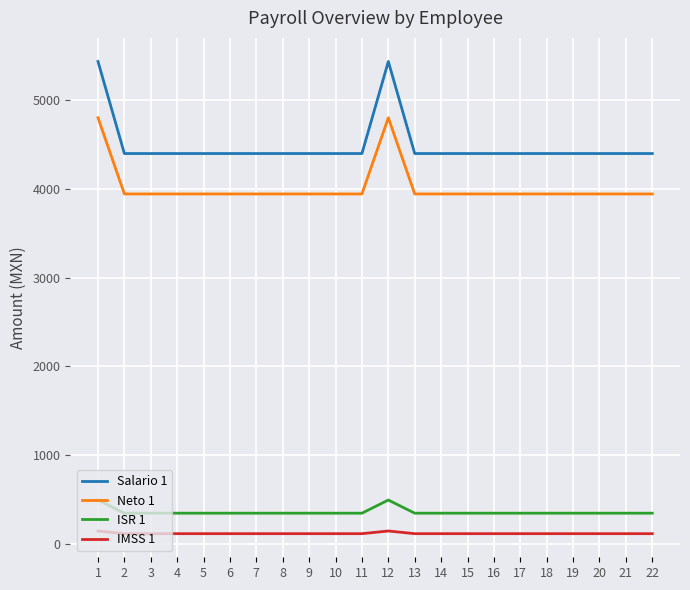

The IMSS 1 series shows 112.3 at 18. True or false?

True